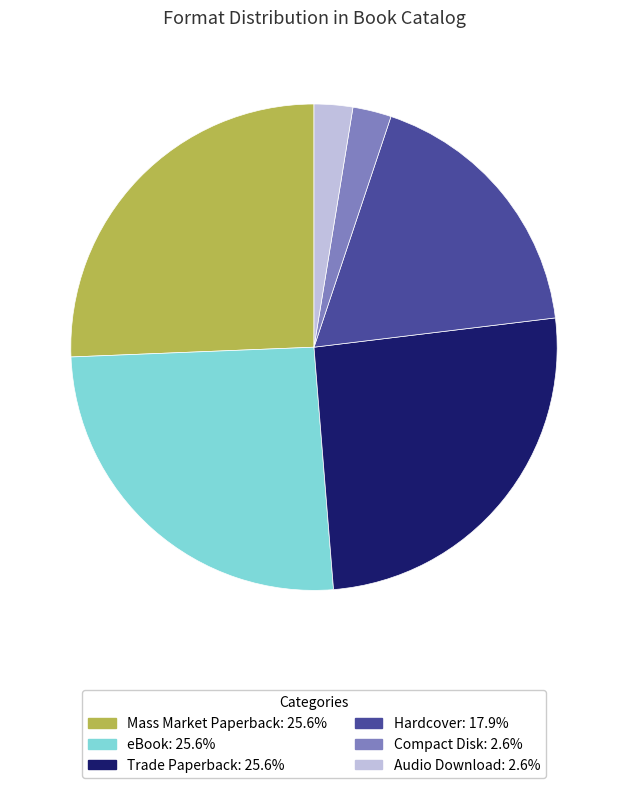

Is it true that Audio Download is 3% of the pie?

True